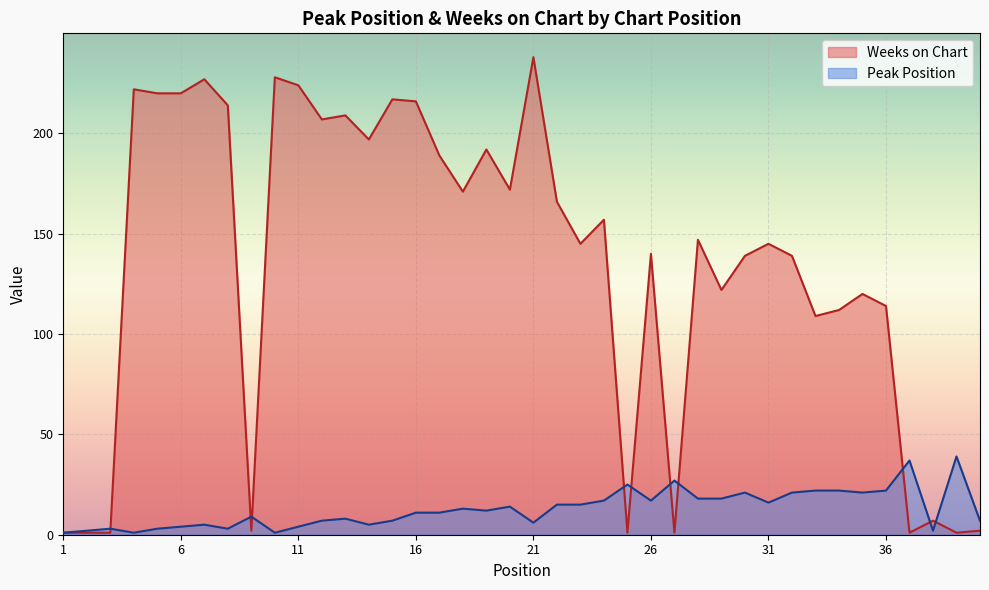

What is the value of the Weeks on Chart point at the 40th from the left?

2